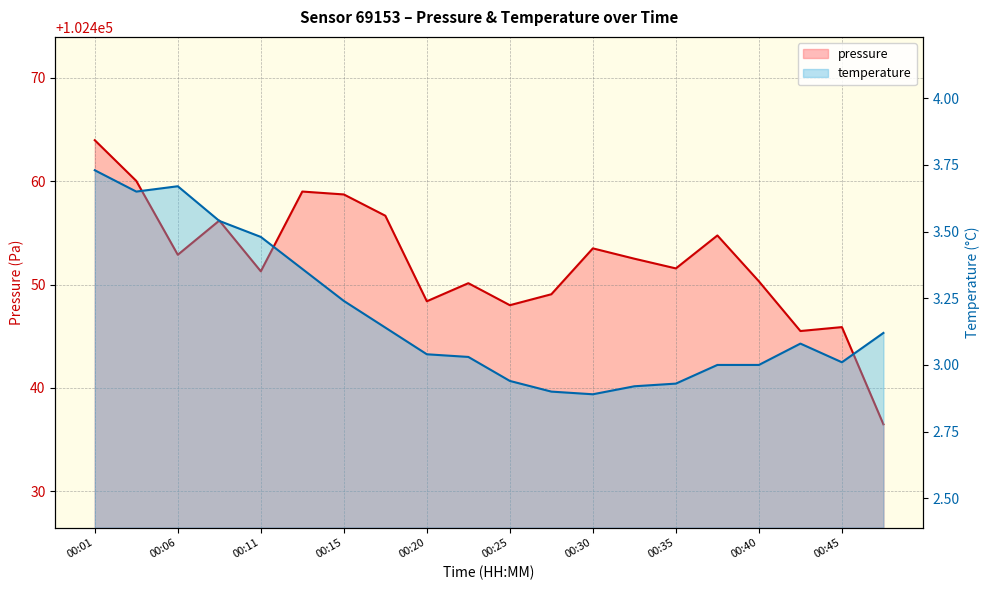

At which category is the sum across all series the highest?

00:01